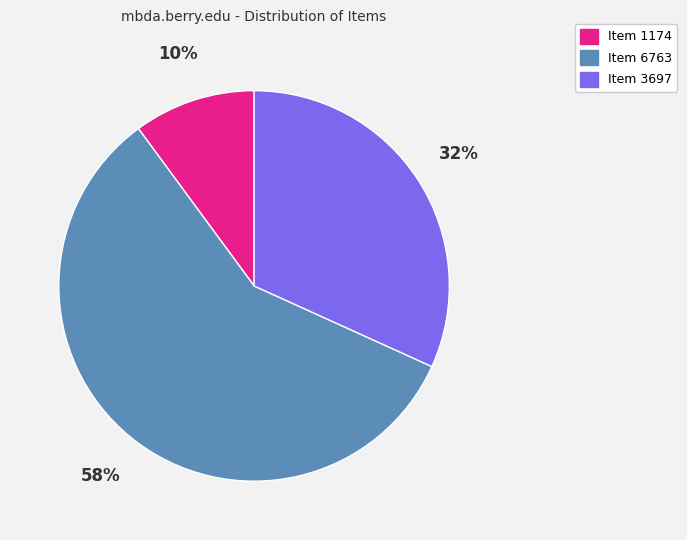

Which slice is the largest?

Item 6763